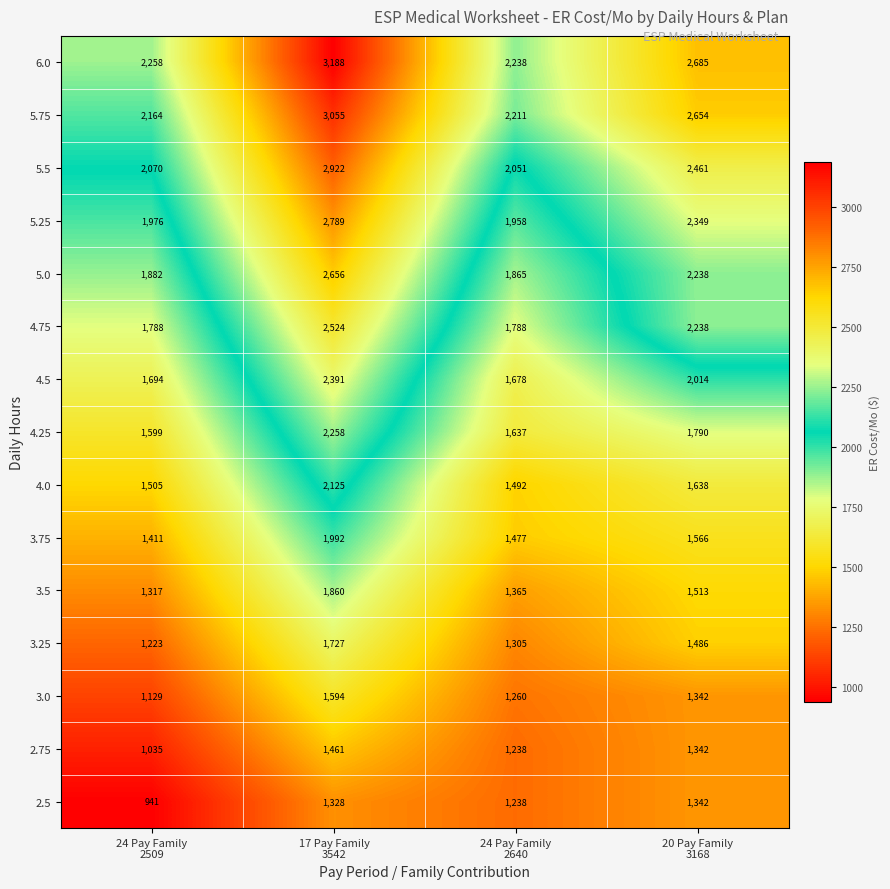

What is the difference between the maximum and second lowest values in the 5.75 series?

844